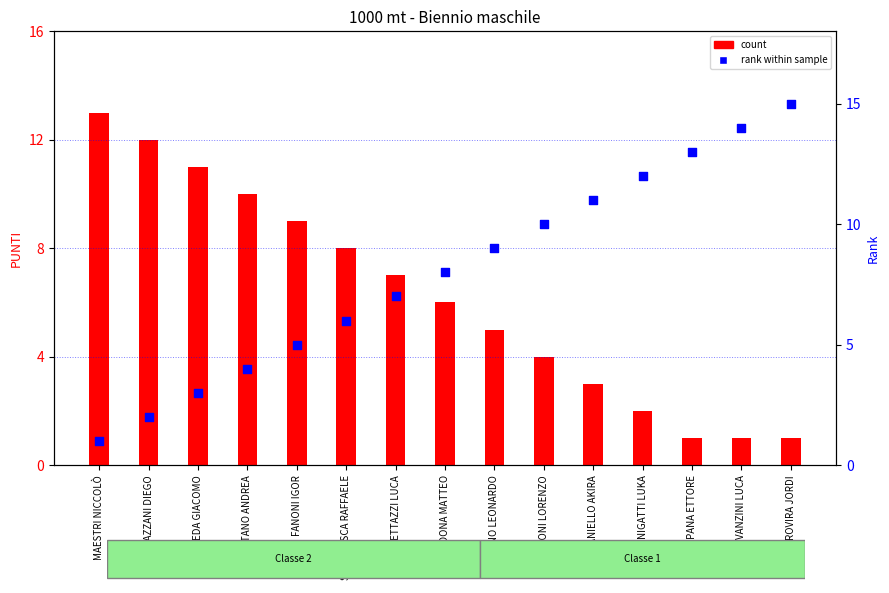

What are all the series names shown in the legend?

count, rank within sample